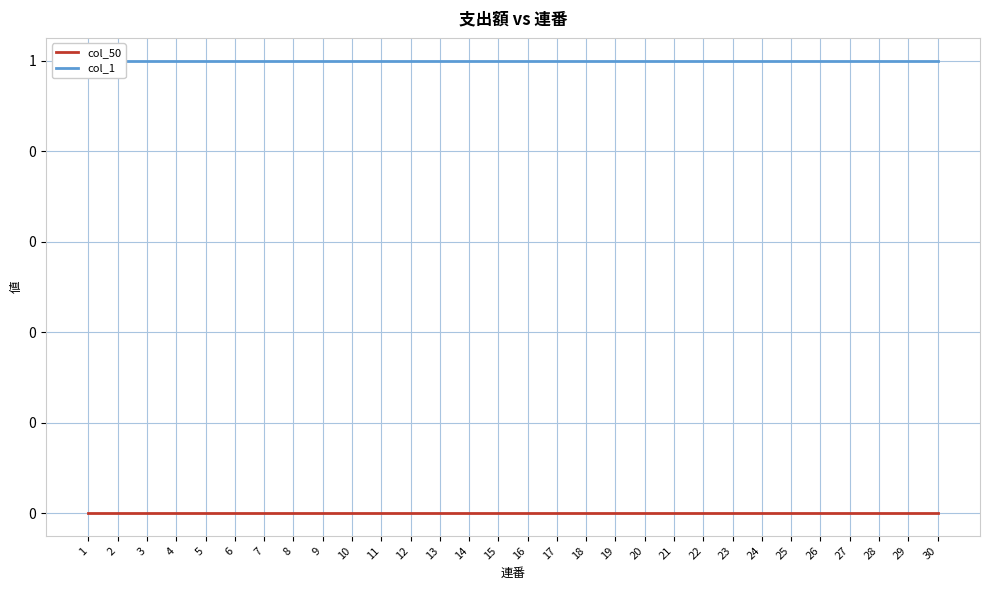

Rank the series by their maximum value, from highest to lowest.

col_1, col_50